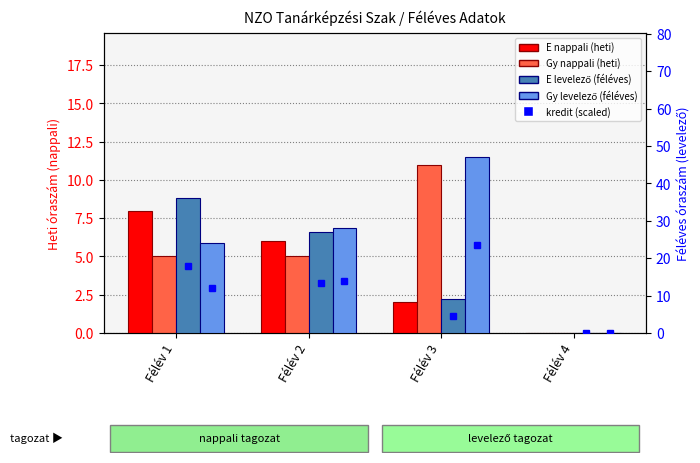

What is the difference between the E (nappali) values at Félév 4 and Félév 1?

8